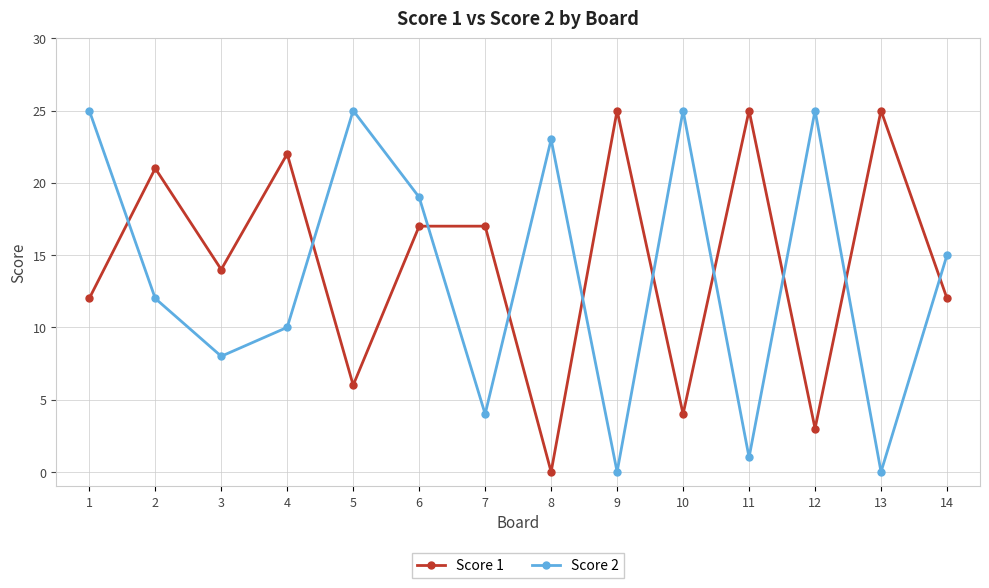

Is the value of Score 1 at 2 greater than the value of Score 2 at 2?

Yes